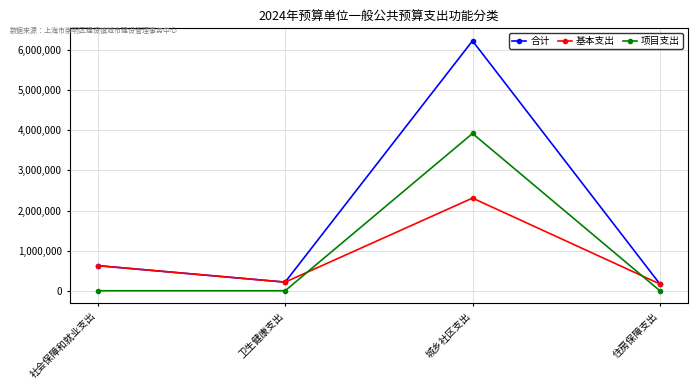

How many categories are shown in the chart?

4